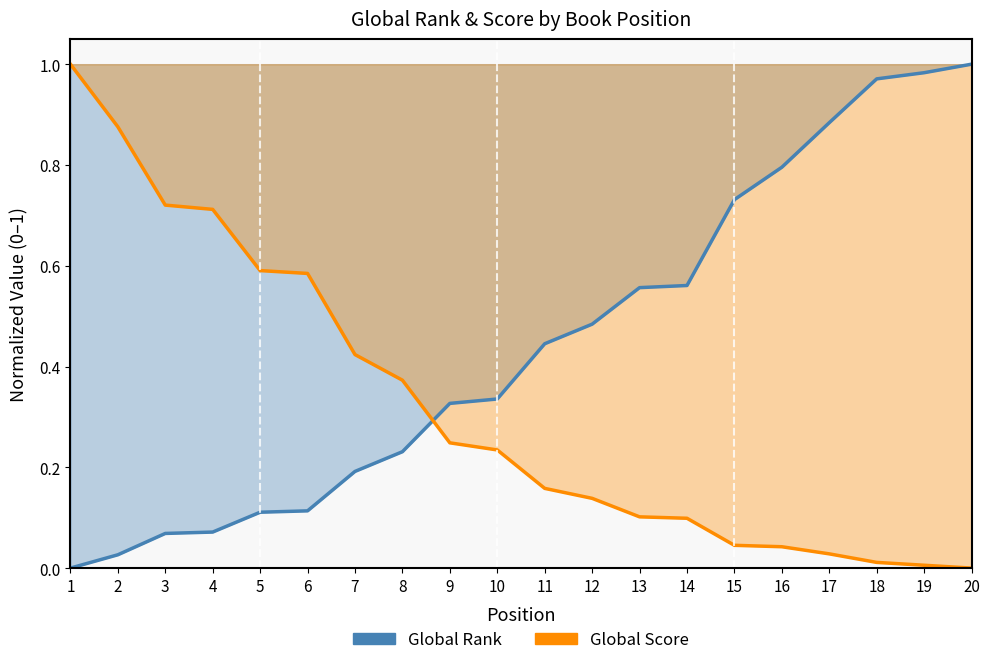

What is the difference between the Global Score values at 10 and 16?

0.2